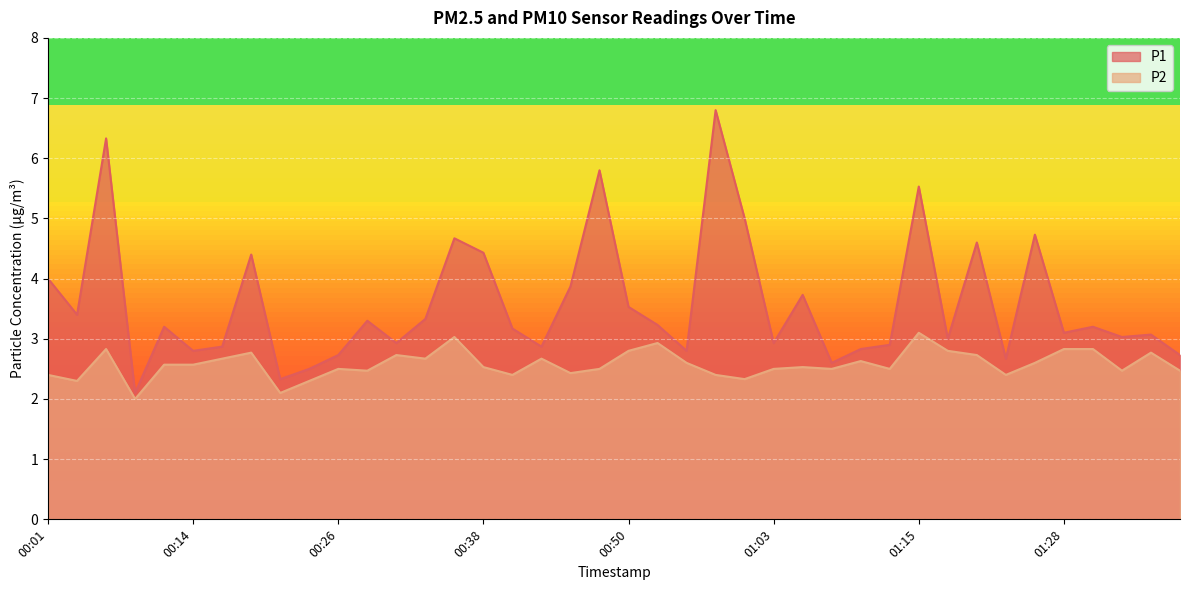

Reading left to right, extract all data points from this chart.

P1: 4.0	3.4	6.3	2.1	3.2	2.8	2.9	4.4	2.3	2.5	2.7	3.3	2.9	3.3	4.7	4.4	3.2	2.9	3.9	5.8	3.5	3.2	2.8	6.8	5.0	2.9	3.7	2.6	2.8	2.9	5.5	3.0	4.6	2.7	4.7	3.1	3.2	3.0	3.1	2.7
P2: 2.4	2.3	2.8	2.0	2.6	2.6	2.7	2.8	2.1	2.3	2.5	2.5	2.7	2.7	3.0	2.5	2.4	2.7	2.4	2.5	2.8	2.9	2.6	2.4	2.3	2.5	2.5	2.5	2.6	2.5	3.1	2.8	2.7	2.4	2.6	2.8	2.8	2.5	2.8	2.5